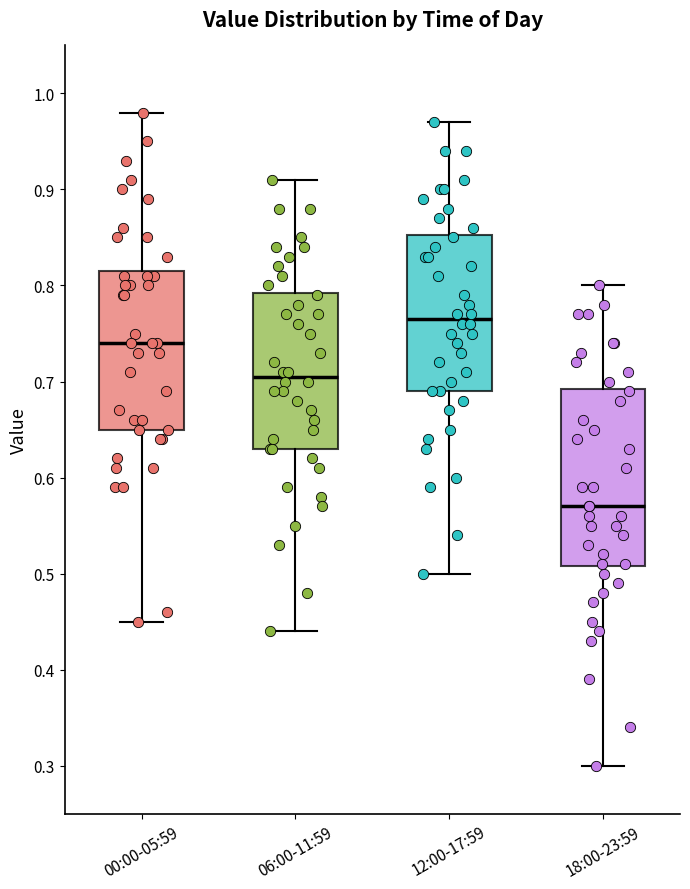

Reading left to right, read every box against the y-axis: the position of its median line, the range the box covers, and the ends of its whiskers. The values are not printed on the chart, so give them approximately, as read against the axis.

00:00-05:59: median 0.74, box 0.65 to 0.82, whiskers 0.45 to 0.98
06:00-11:59: median 0.71, box 0.63 to 0.79, whiskers 0.44 to 0.91
12:00-17:59: median 0.77, box 0.69 to 0.85, whiskers 0.50 to 0.97
18:00-23:59: median 0.57, box 0.51 to 0.69, whiskers 0.30 to 0.80